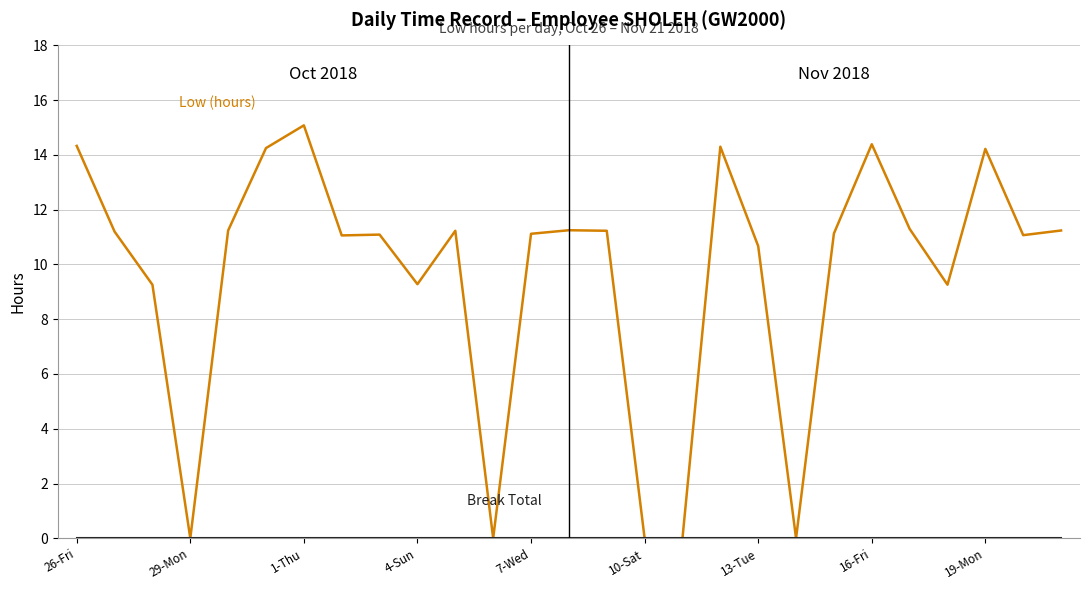

Does the chart display data point markers on the line(s)?

No